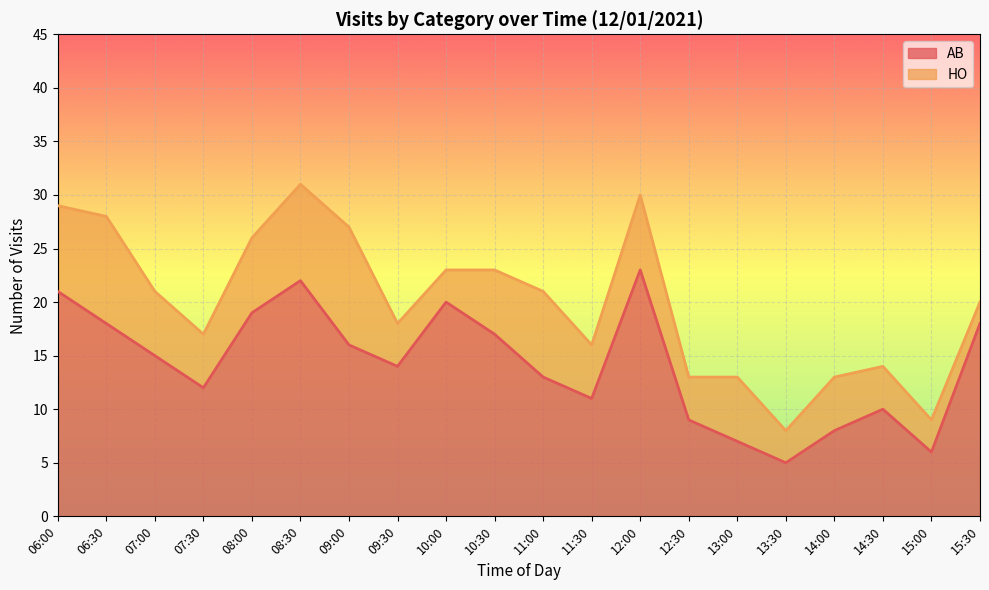

Which has a higher value, 15:00 or 10:30?

10:30